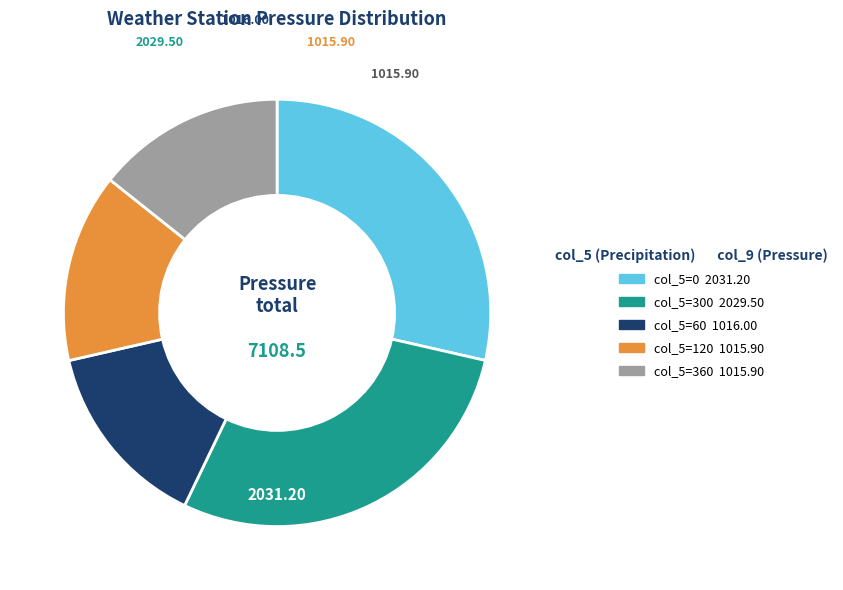

How many slices are in this pie chart?

5